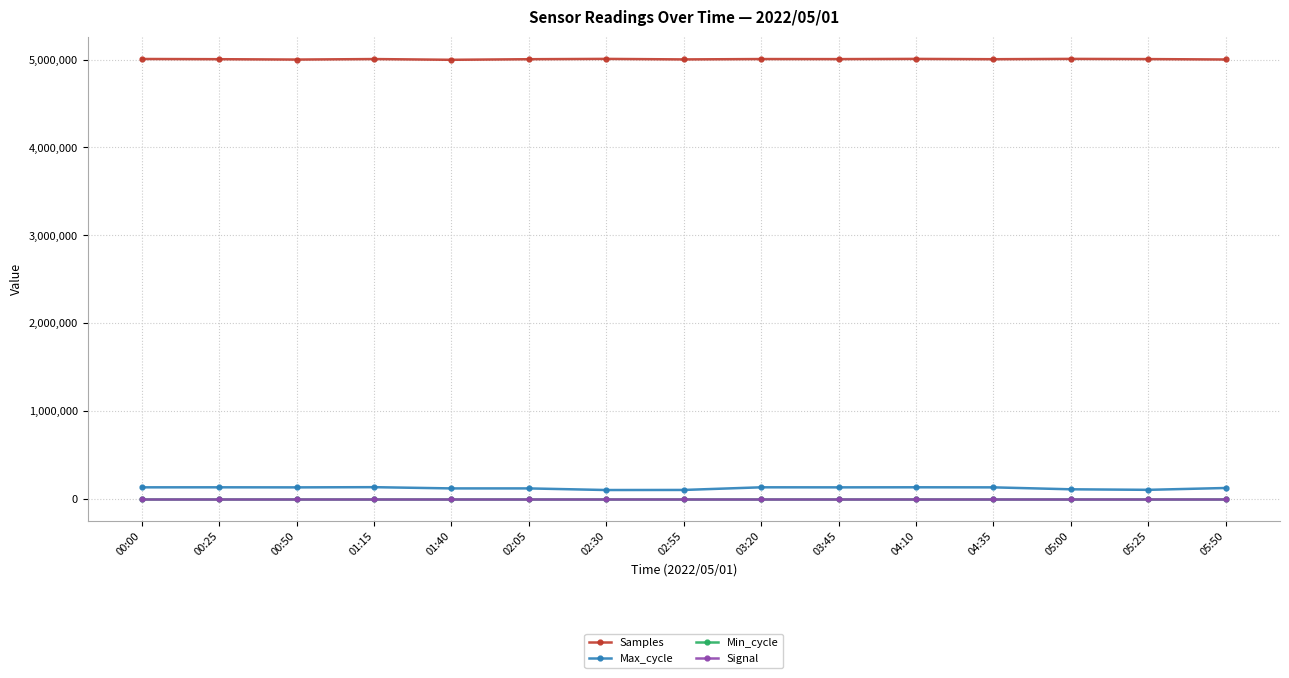

True or false: Samples has more than 2 points higher than both neighbors.

True